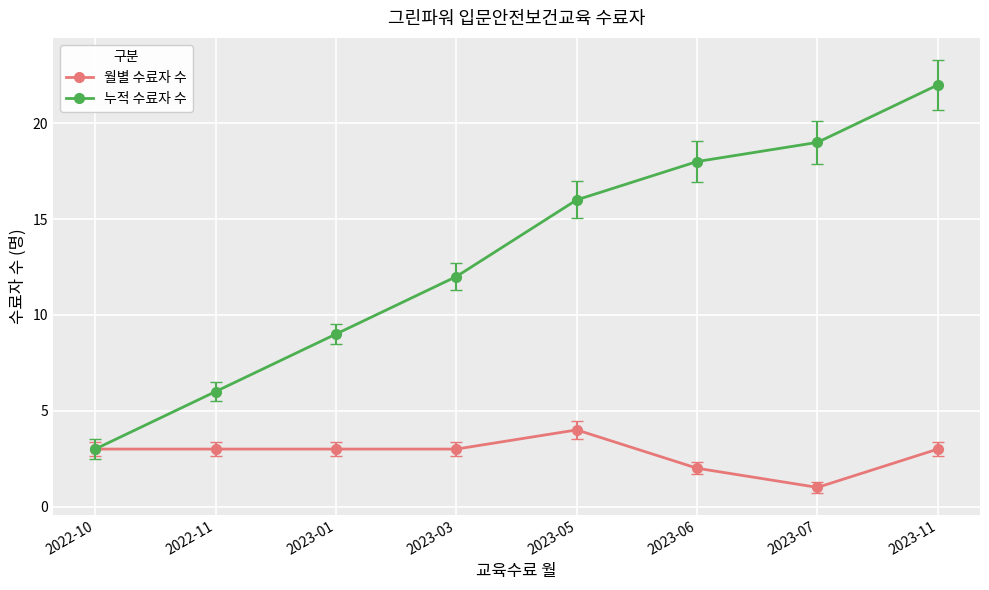

What is the value of the 월별 수료자 수 point at the 5th from the left?

4